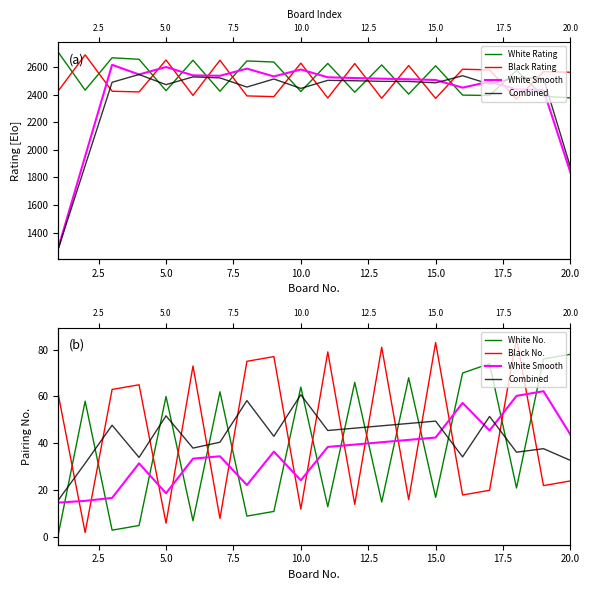

How many data points in Combined are above 45?

10